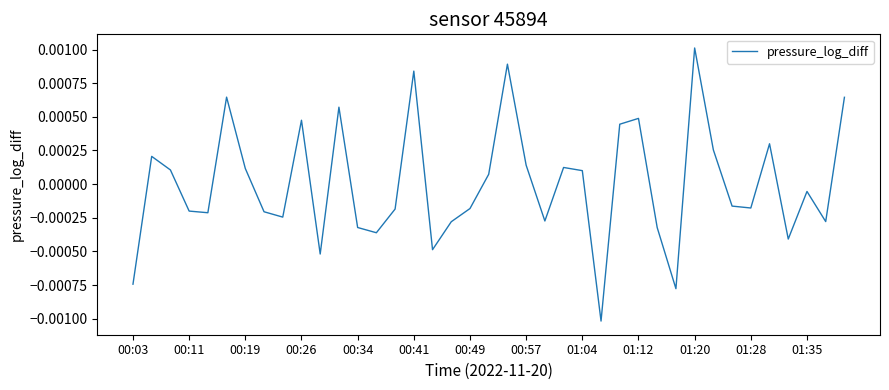

Which label corresponds to the largest value in the chart?

01:20